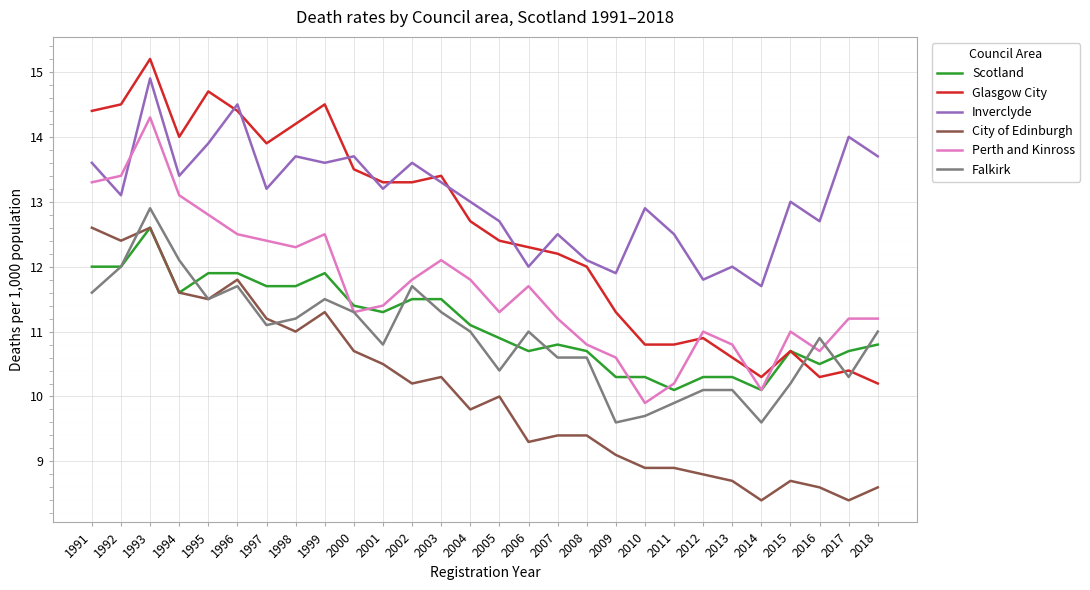

At which category does the chart reach its peak across all series?

1993